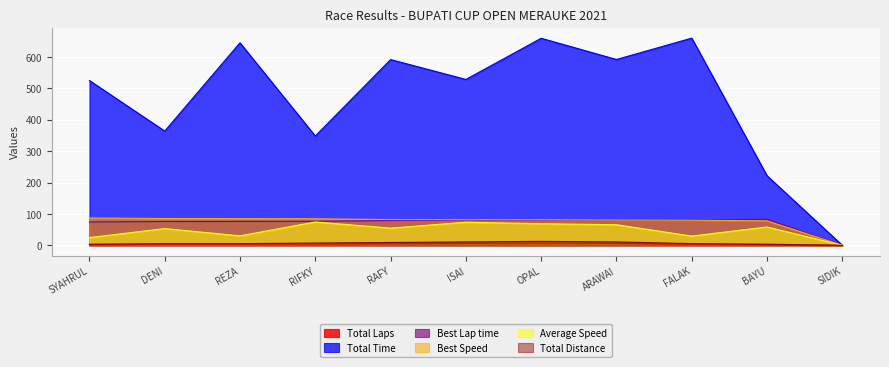

Is it true that Total Time equals 329.8 at BAYU?

False